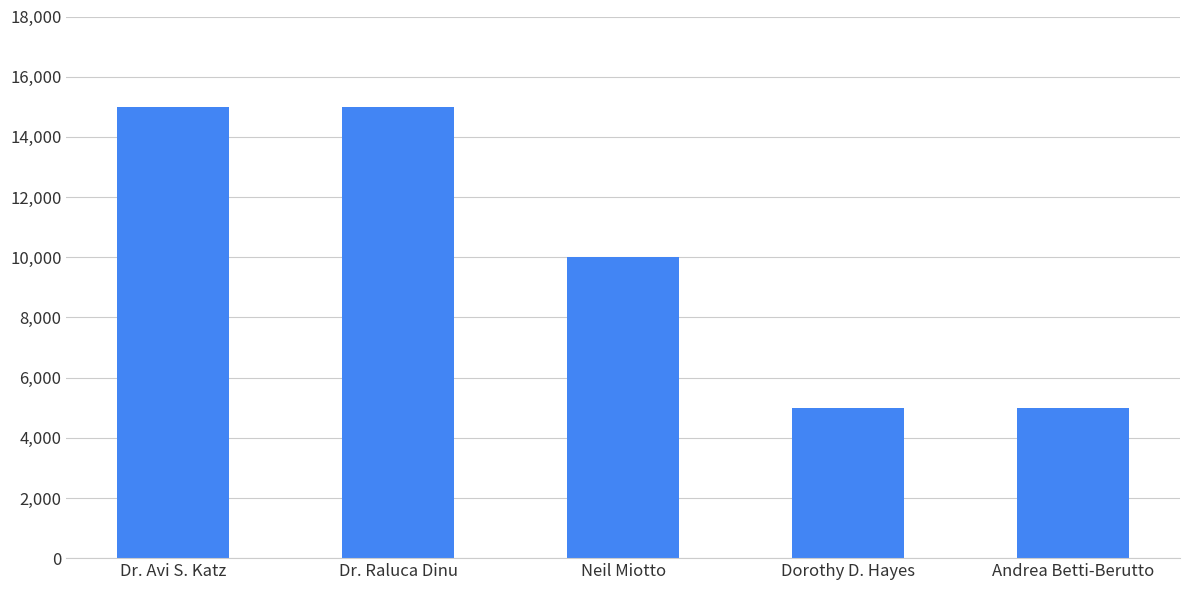

What value does the data have at Dr. Raluca Dinu?

15000